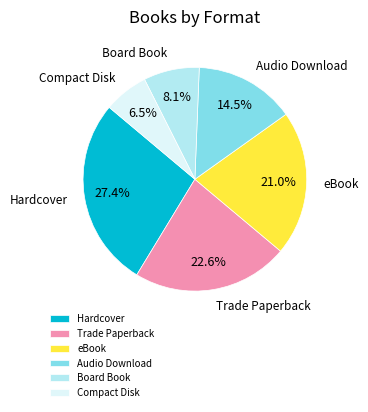

To the nearest percent, what is the combined percentage of Compact Disk and Audio Download?

21%